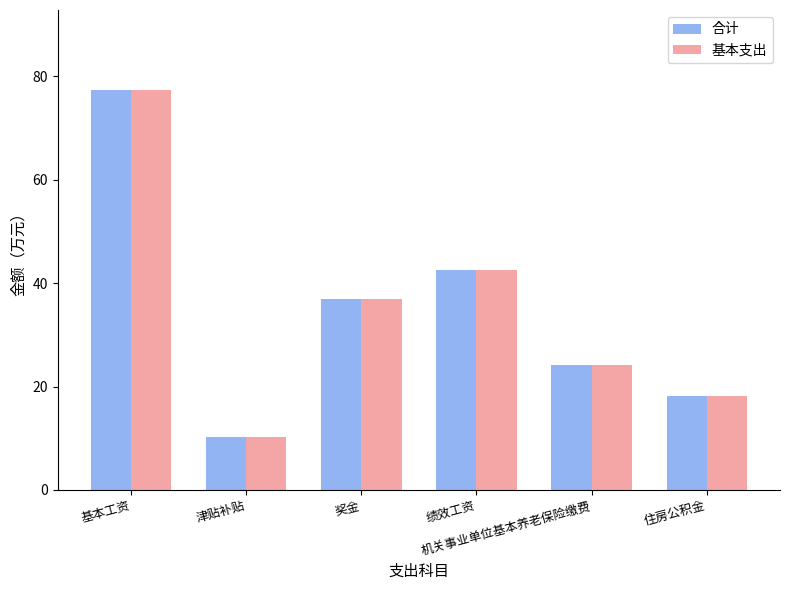

Is it true that 基本支出 equals 36.9 at 奖金?

True